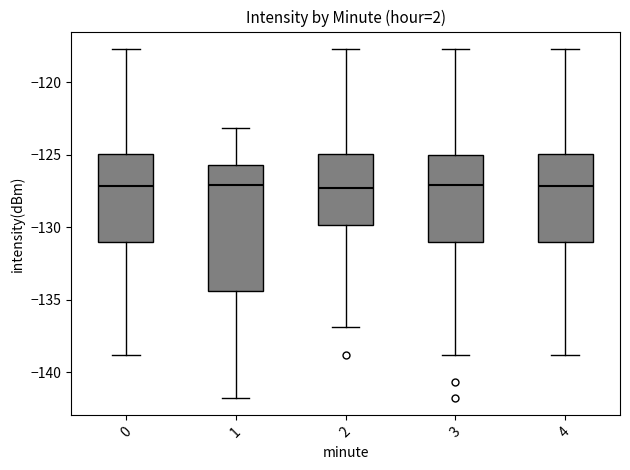

Reading left to right, transcribe this box plot: for each box, give where its median line is, the range the box spans, and where its two whiskers end, as read against the y-axis. The values are not printed on the chart, so give them approximately, as read against the axis.

0: median -127.0, box -131.0 to -125.0, whiskers -139.0 to -117.5
1: median -127.0, box -134.5 to -125.5, whiskers -142.0 to -123.0
2: median -127.5, box -130.0 to -125.0, whiskers -137.0 to -117.5
3: median -127.0, box -131.0 to -125.0, whiskers -139.0 to -117.5
4: median -127.0, box -131.0 to -125.0, whiskers -139.0 to -117.5